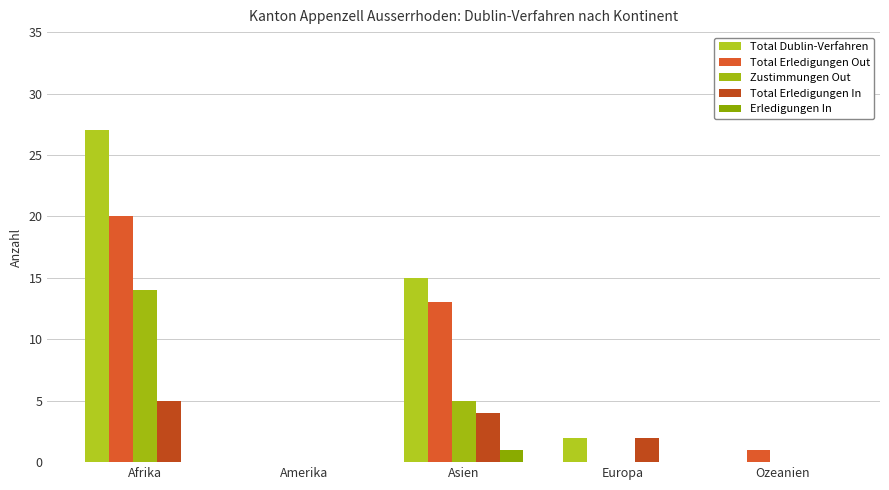

The value of Total Erledigungen Out at Europa is 7. True or false?

False